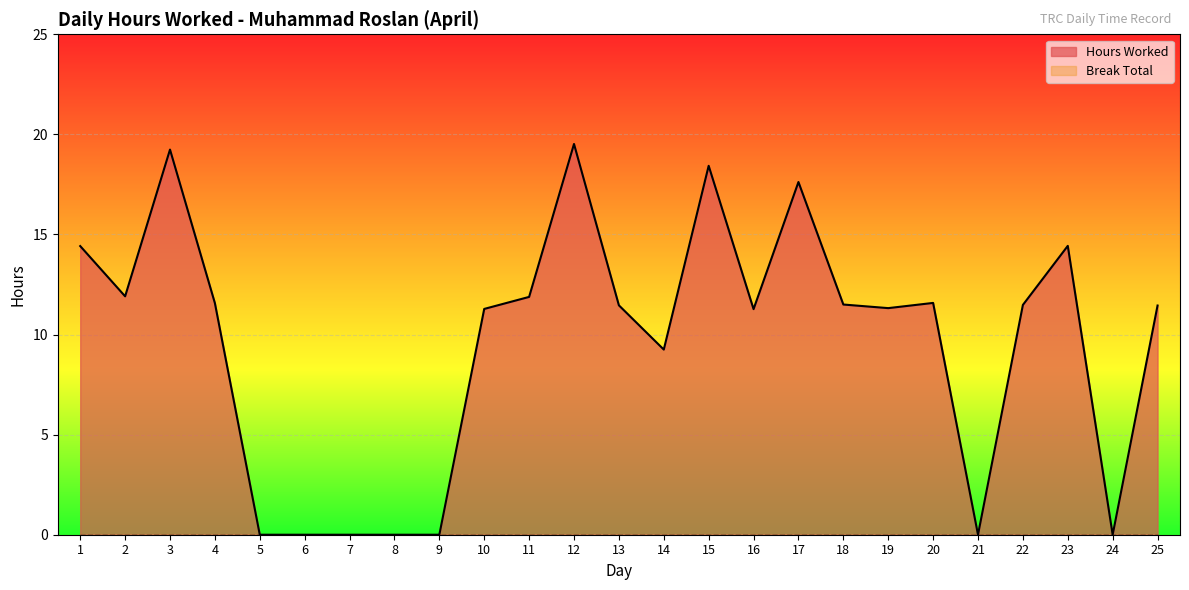

At which category does the data reach its first local valley?

2